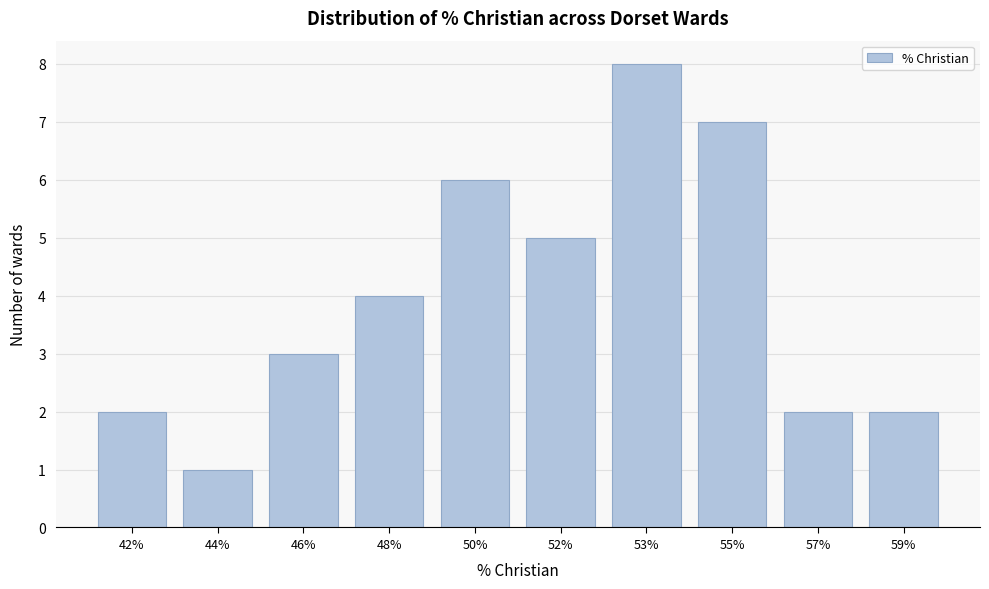

Reading left to right, list all the values displayed in this chart.

2	1	3	4	6	5	8	7	2	2